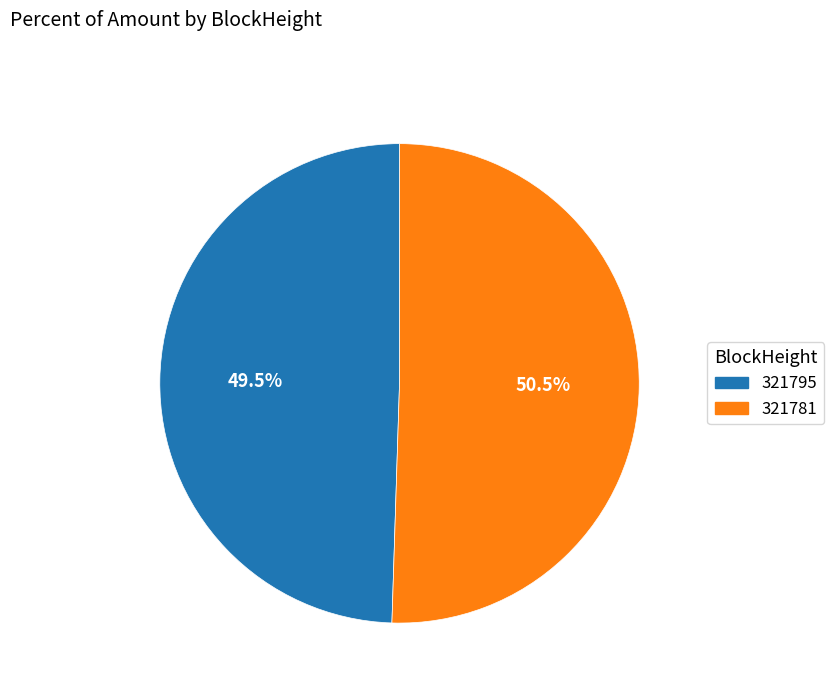

How many slices are in this pie chart?

2